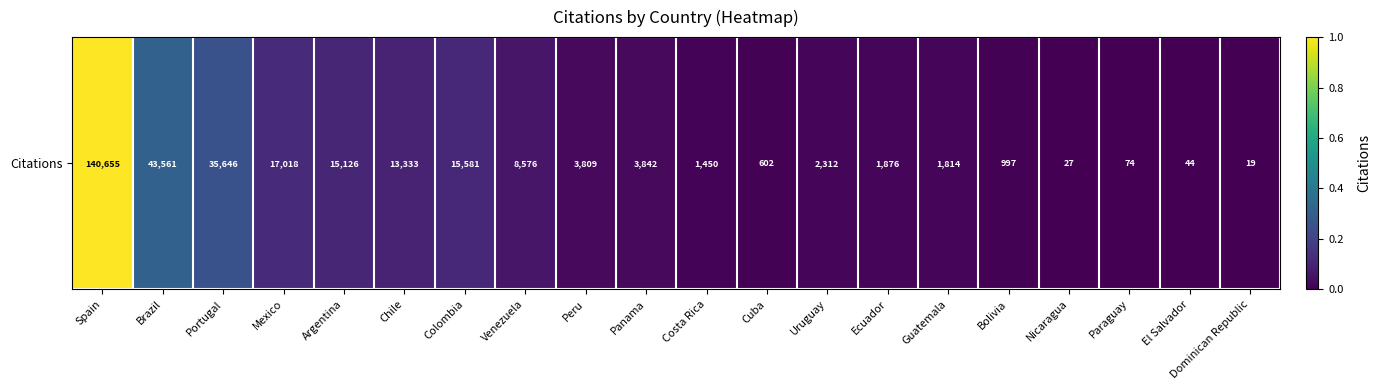

Rank the categories by value from lowest to highest.

Dominican Republic, Nicaragua, El Salvador, Paraguay, Cuba, Bolivia, Costa Rica, Guatemala, Ecuador, Uruguay, Peru, Panama, Venezuela, Chile, Argentina, Colombia, Mexico, Portugal, Brazil, Spain